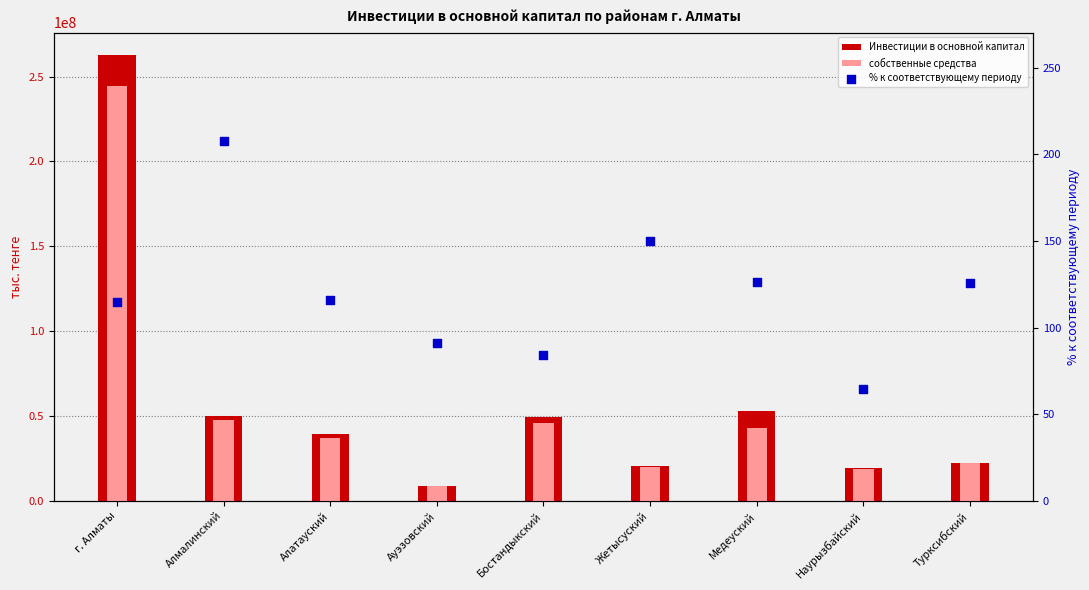

At which category is the sum across all series the highest?

г. Алматы